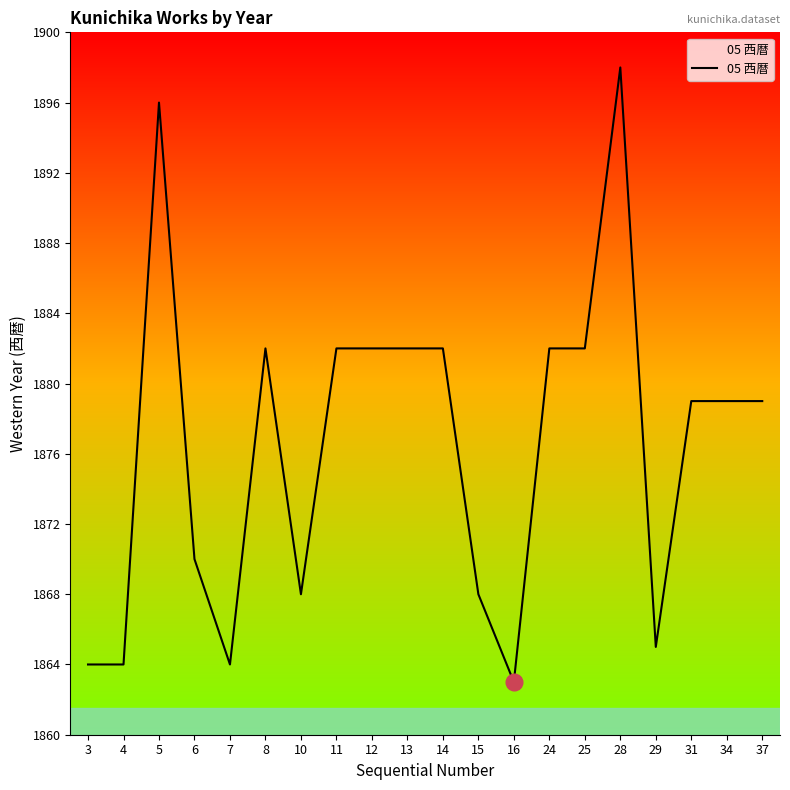

What value does the data have at 29, to the nearest 5?

1865